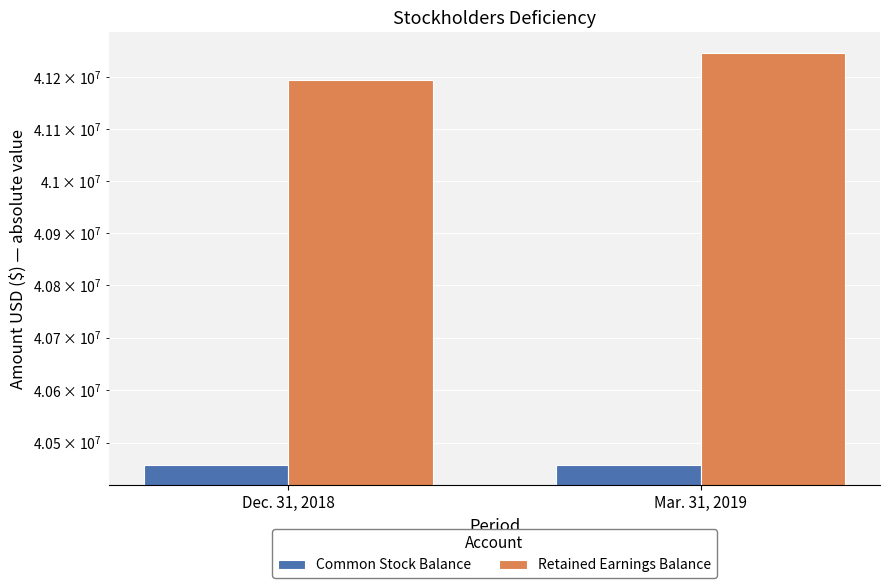

What is the smallest value displayed?

40458297